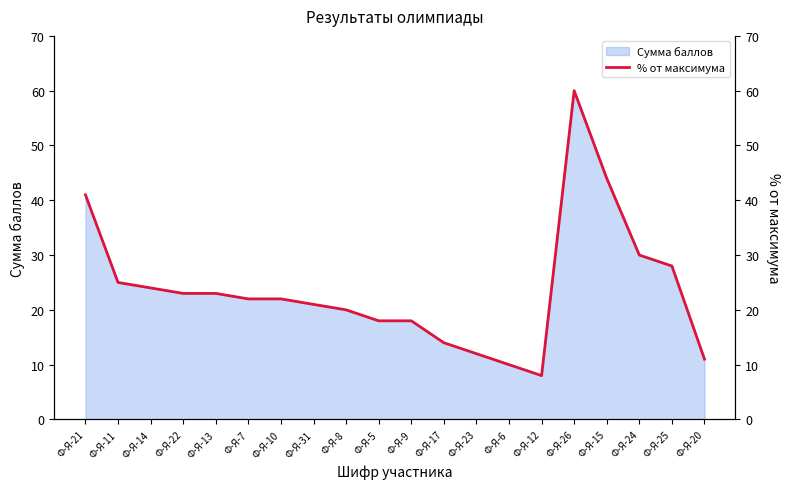

Rank the categories by value from highest to lowest.

Ф-Я-26, Ф-Я-15, Ф-Я-21, Ф-Я-24, Ф-Я-25, Ф-Я-11, Ф-Я-14, Ф-Я-22, Ф-Я-13, Ф-Я-7, Ф-Я-10, Ф-Я-31, Ф-Я-8, Ф-Я-5, Ф-Я-9, Ф-Я-17, Ф-Я-23, Ф-Я-20, Ф-Я-6, Ф-Я-12